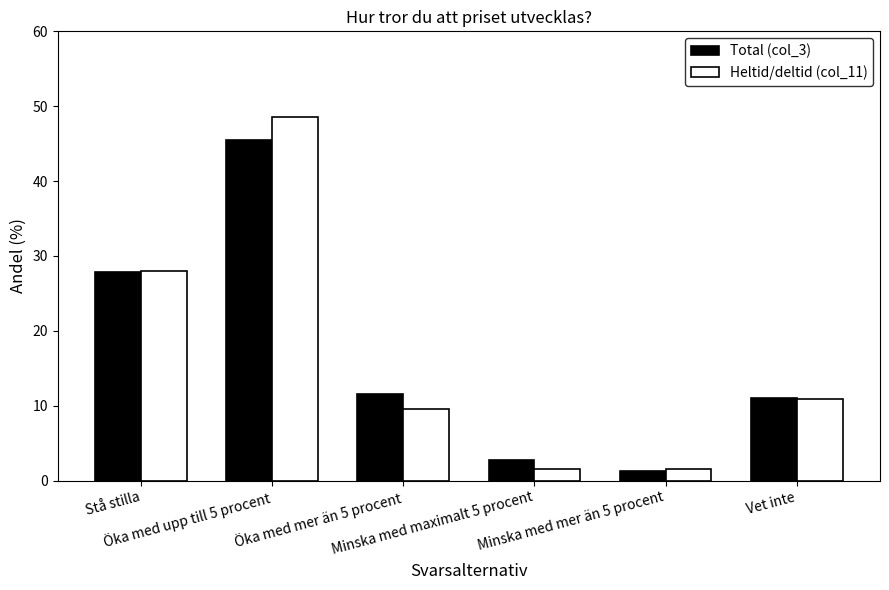

Rank the series by their maximum value, from highest to lowest.

Heltid/deltid (col_11), Total (col_3)